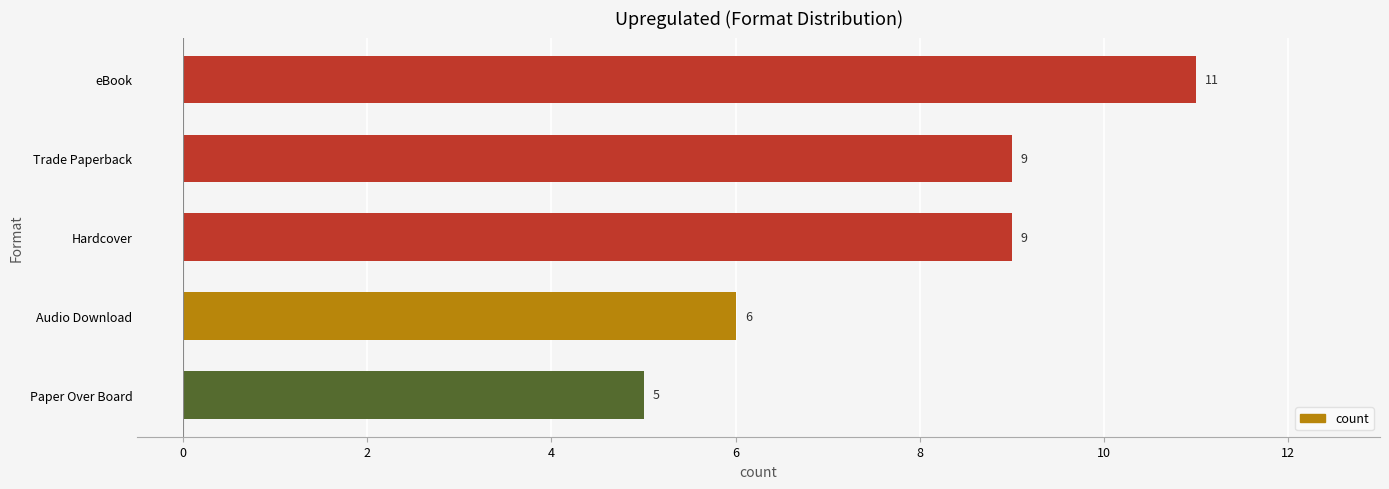

Does the chart contain any negative values?

No